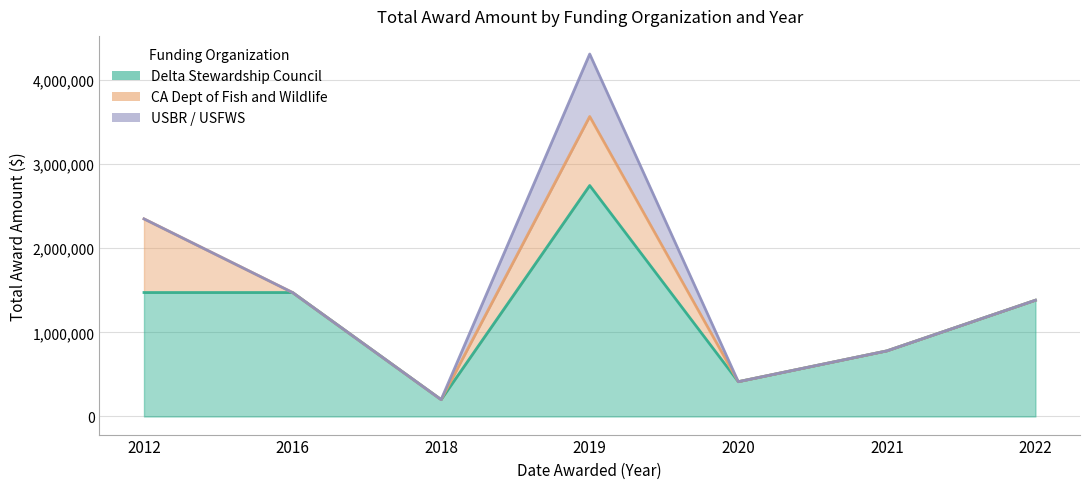

Reading left to right, what are all the values shown in this chart?

Delta Stewardship Council: 1472717	1472717	200143	2744263	413129	779113	1380997
CA Dept of Fish and Wildlife: 875000	0	0	819998	0	0	0
USBR / USFWS: 0	0	0	742415	0	0	0